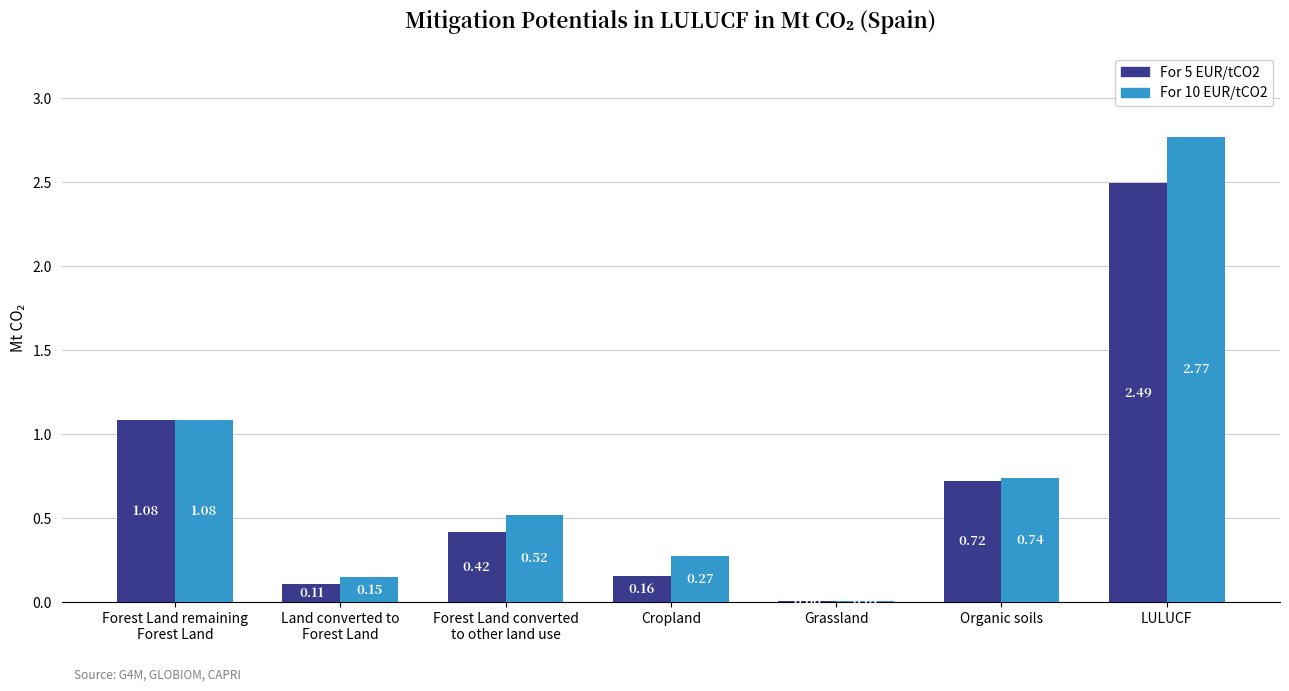

What is the sum of all For 5 EUR/tCO2 values?

5.0